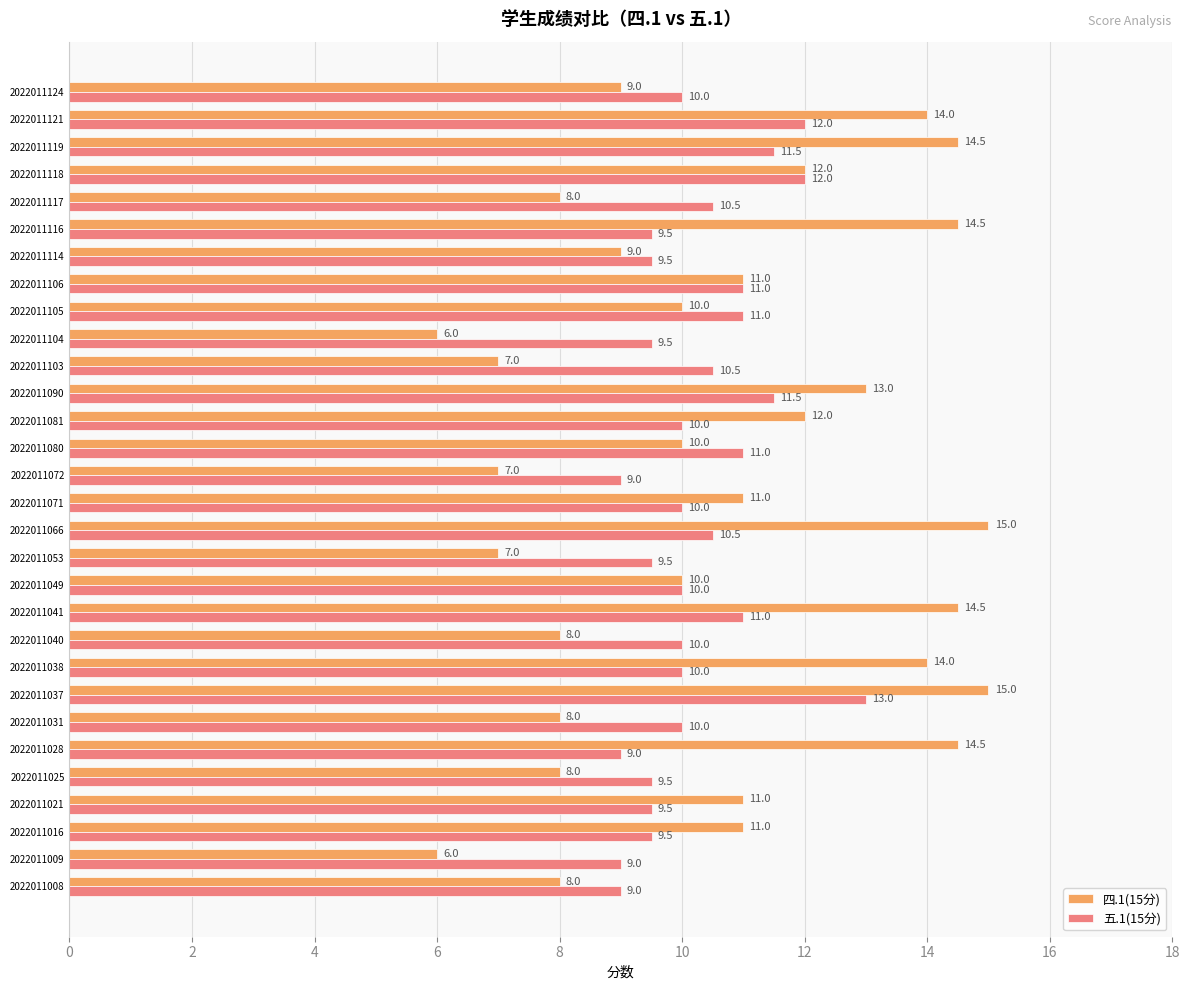

List the series in order of their peak value, highest first.

四.1(15分), 五.1(15分)